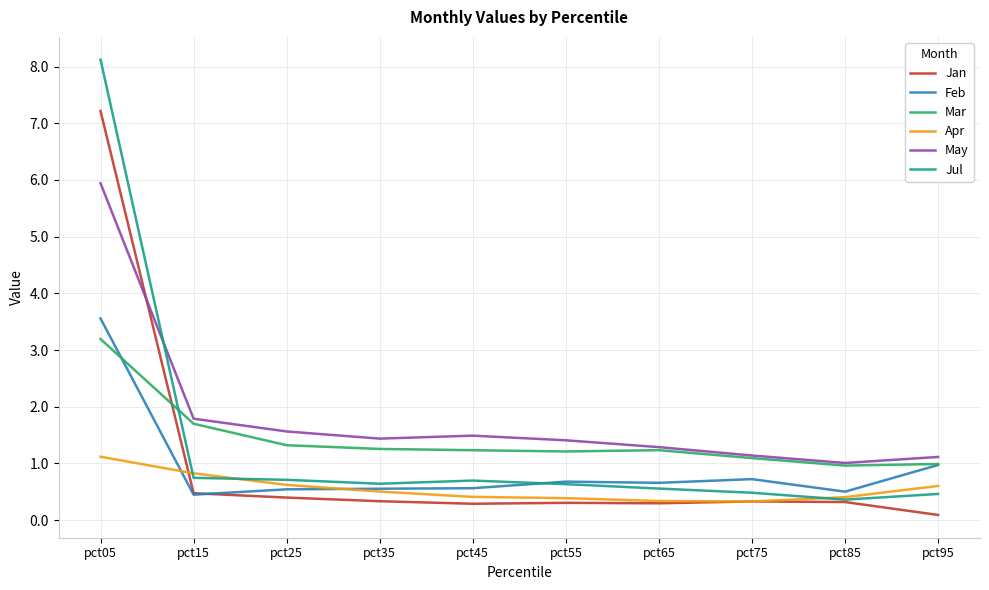

List the series in order of their peak value, lowest first.

Apr, Mar, Feb, May, Jan, Jul